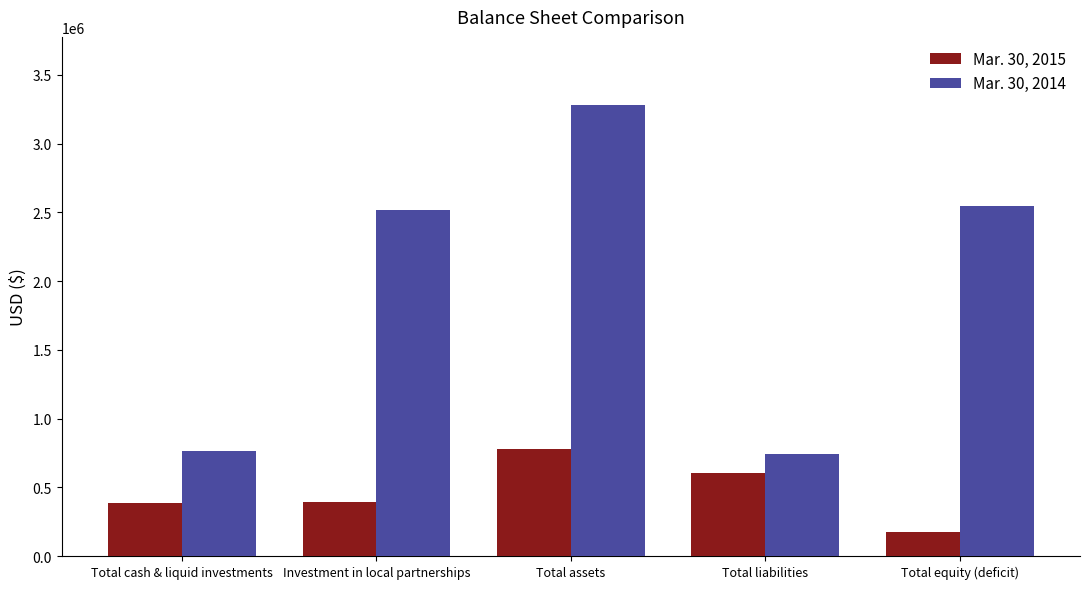

Which series has the largest total across all categories?

Mar. 30, 2014